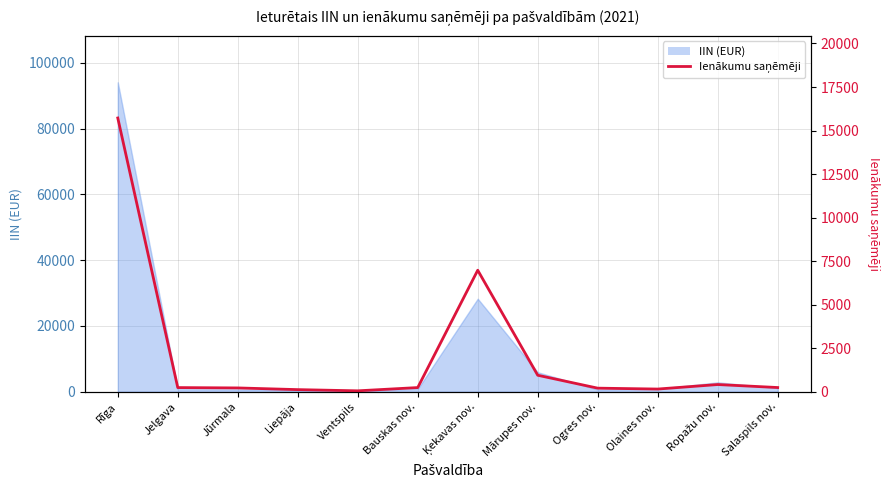

True or false: the data shows 410 at Ropažu nov..

True